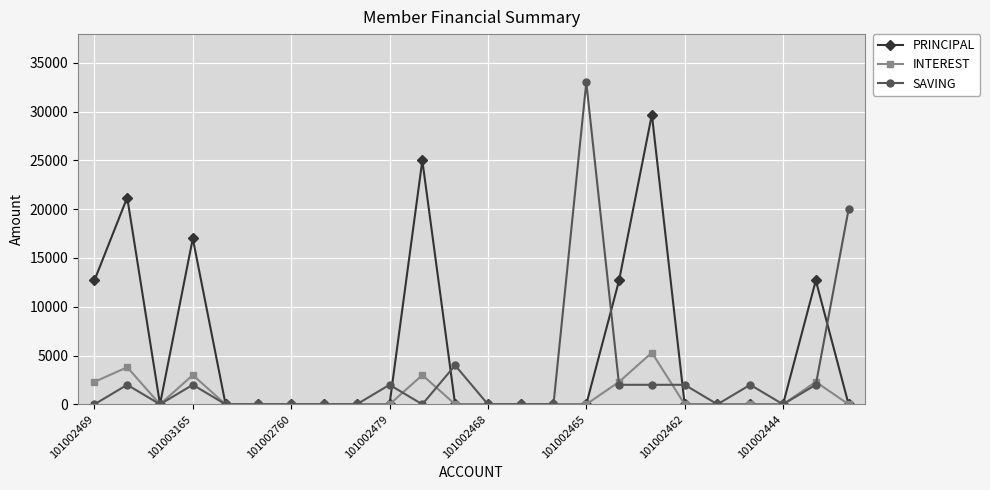

What is the highest value of the INTEREST series?

5300